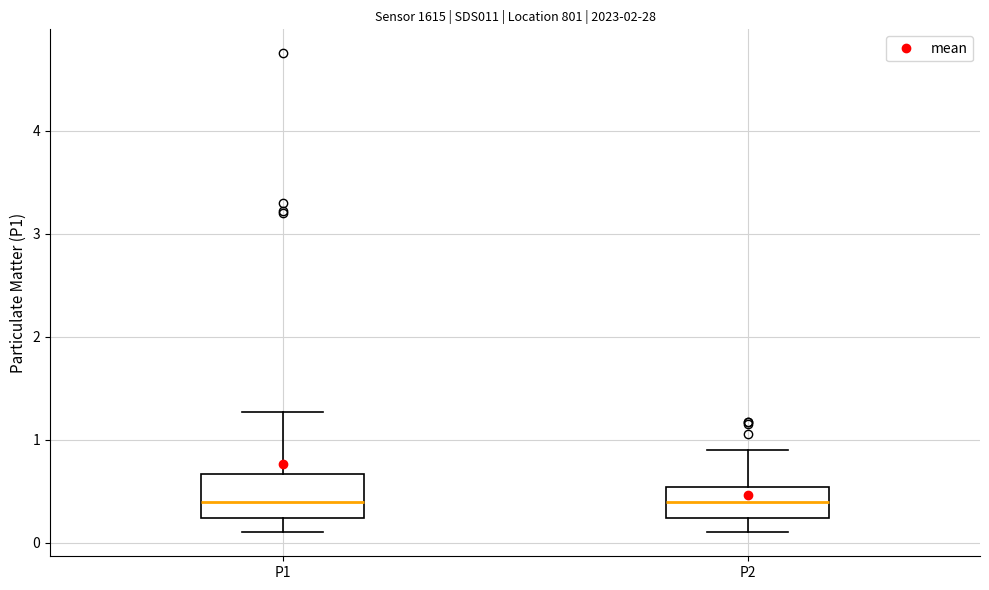

Reading left to right, read every box against the y-axis: the position of its median line, the range the box covers, and the ends of its whiskers. The values are not printed on the chart, so give them approximately, as read against the axis.

P1: median 0.4, box 0.2 to 0.7, whiskers 0.1 to 1.3
P2: median 0.4, box 0.2 to 0.5, whiskers 0.1 to 0.9